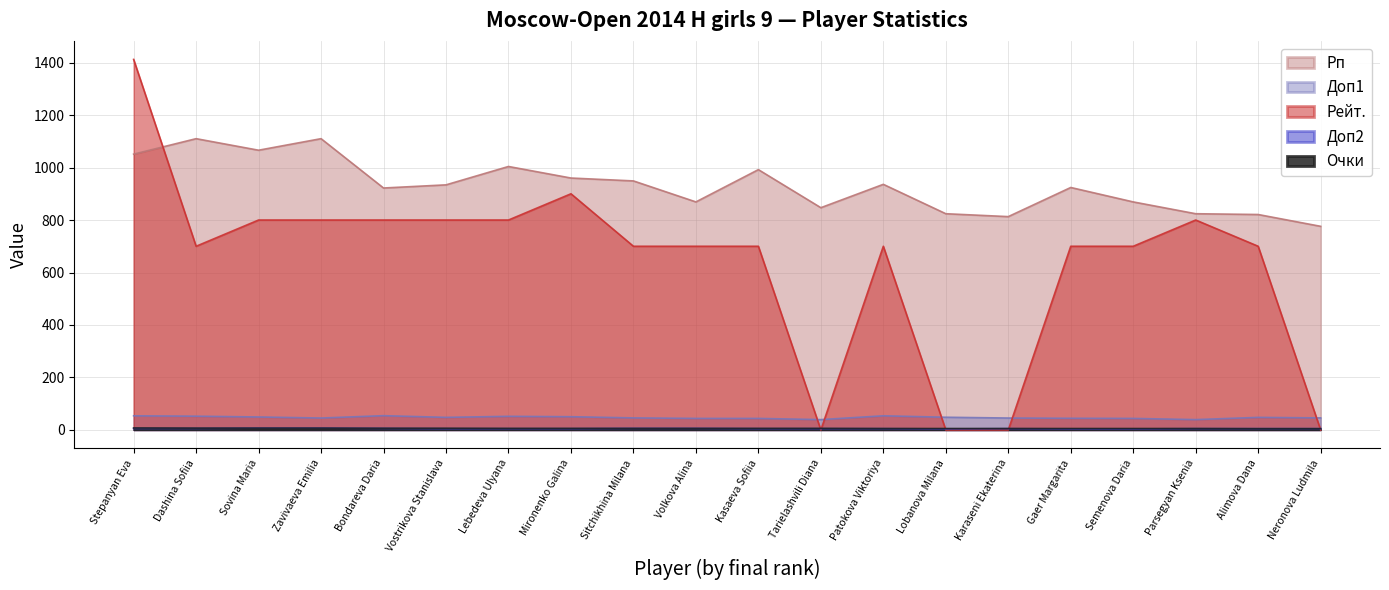

What is the difference between the second highest and second lowest values in the Рейт. series?

900.0